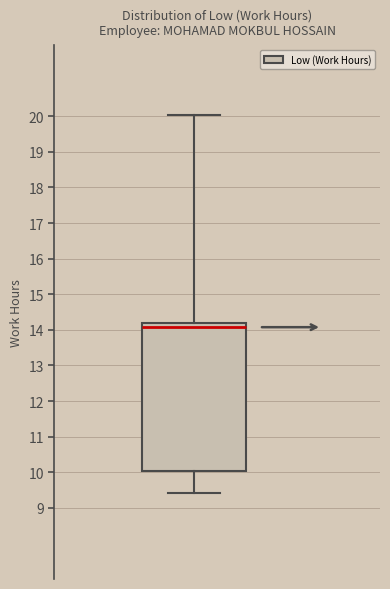

Where is the upper edge of the box on the y-axis? The values are not printed on the chart, so give them approximately, as read against the axis.

14.2